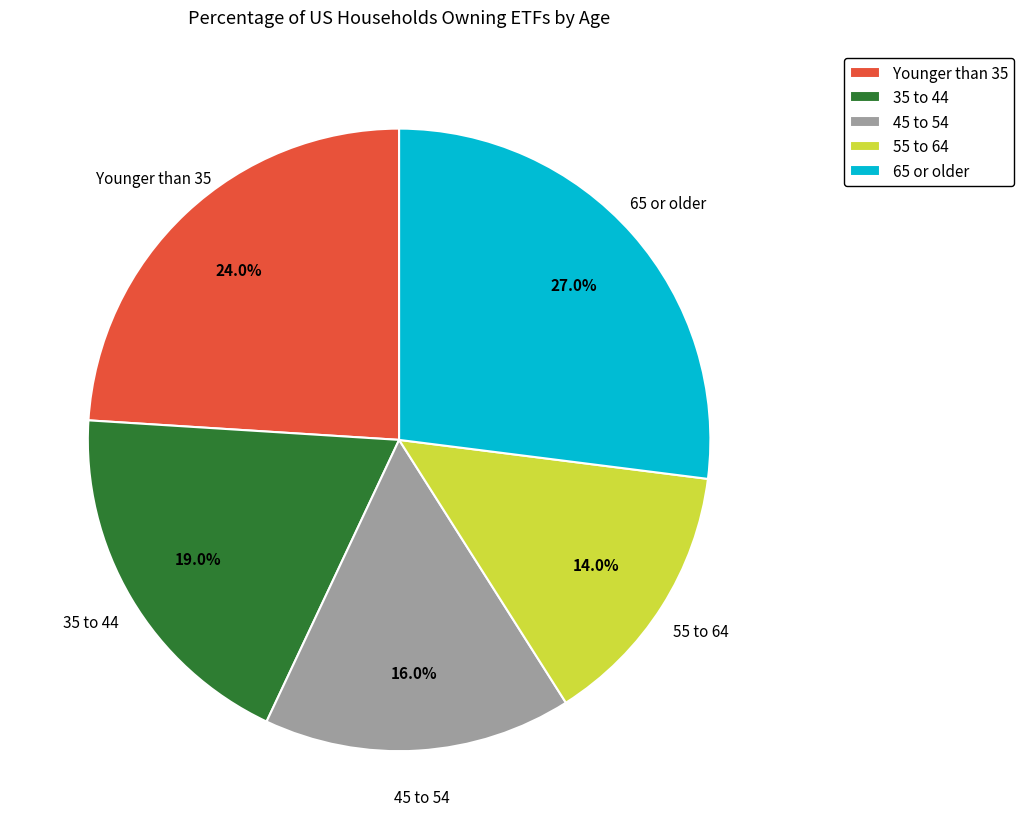

Is it true that 45 to 54 is 26% of the pie?

False